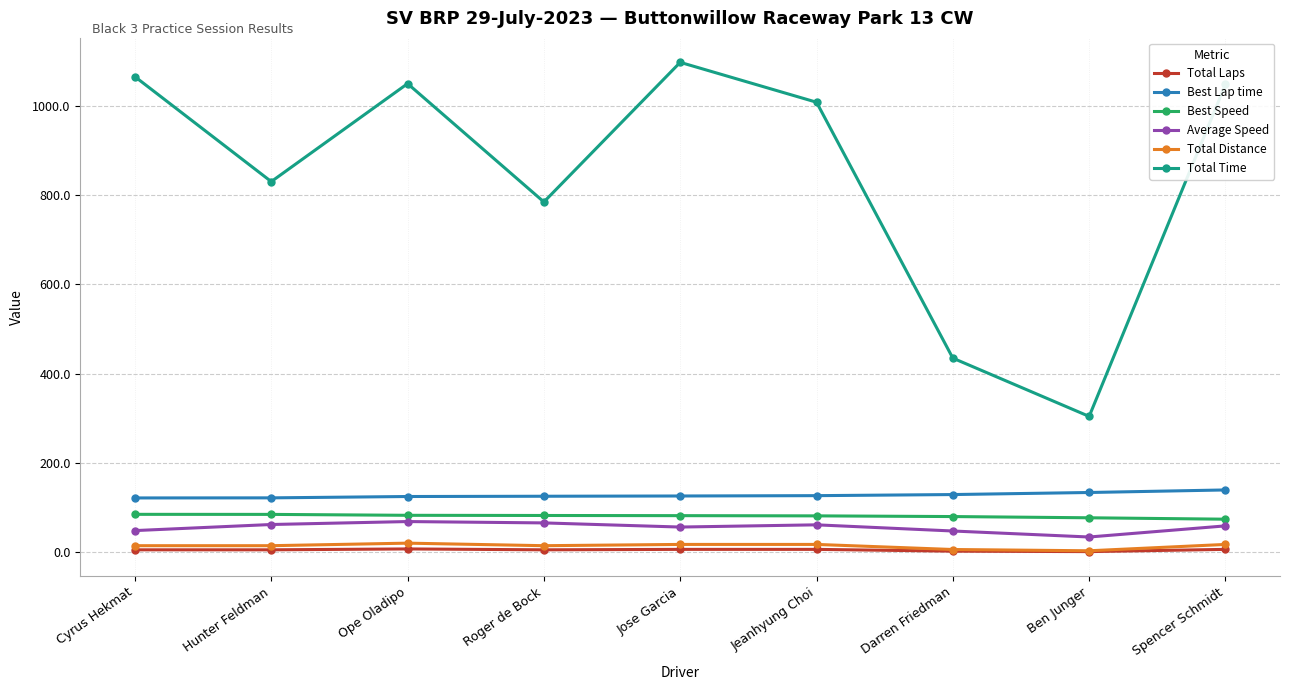

What is the label of the 3rd point from the right?

Darren Friedman